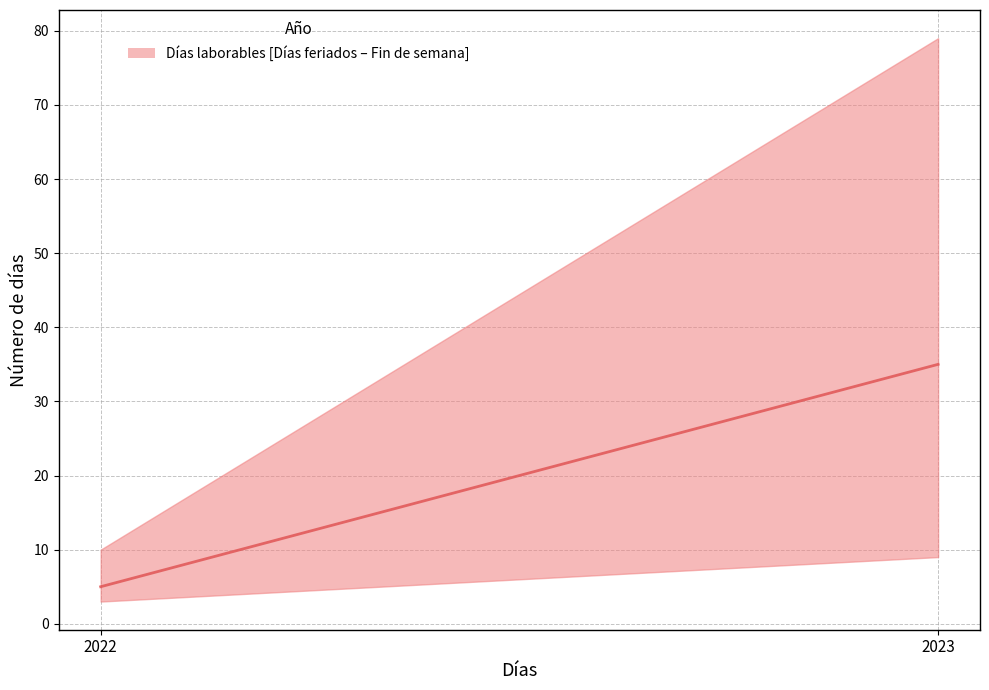

How many data points does each series have?

2